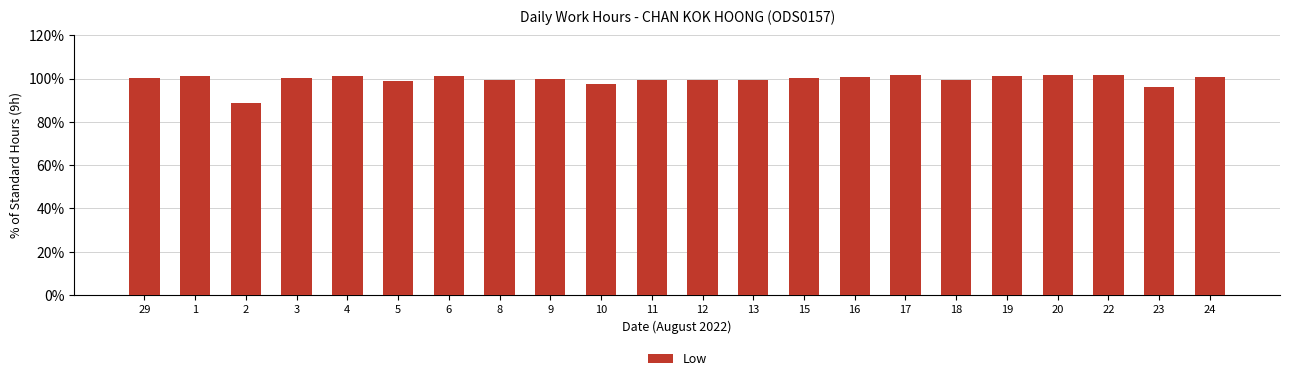

What is the greatest value displayed?

101.9